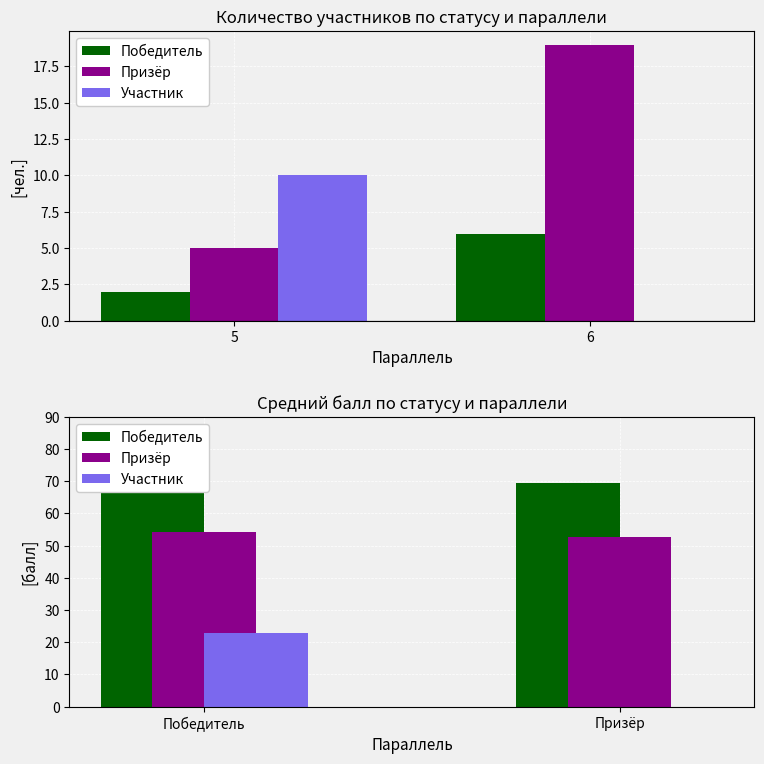

List the series in order of their overall mean, lowest first.

Участник, Призёр, Победитель